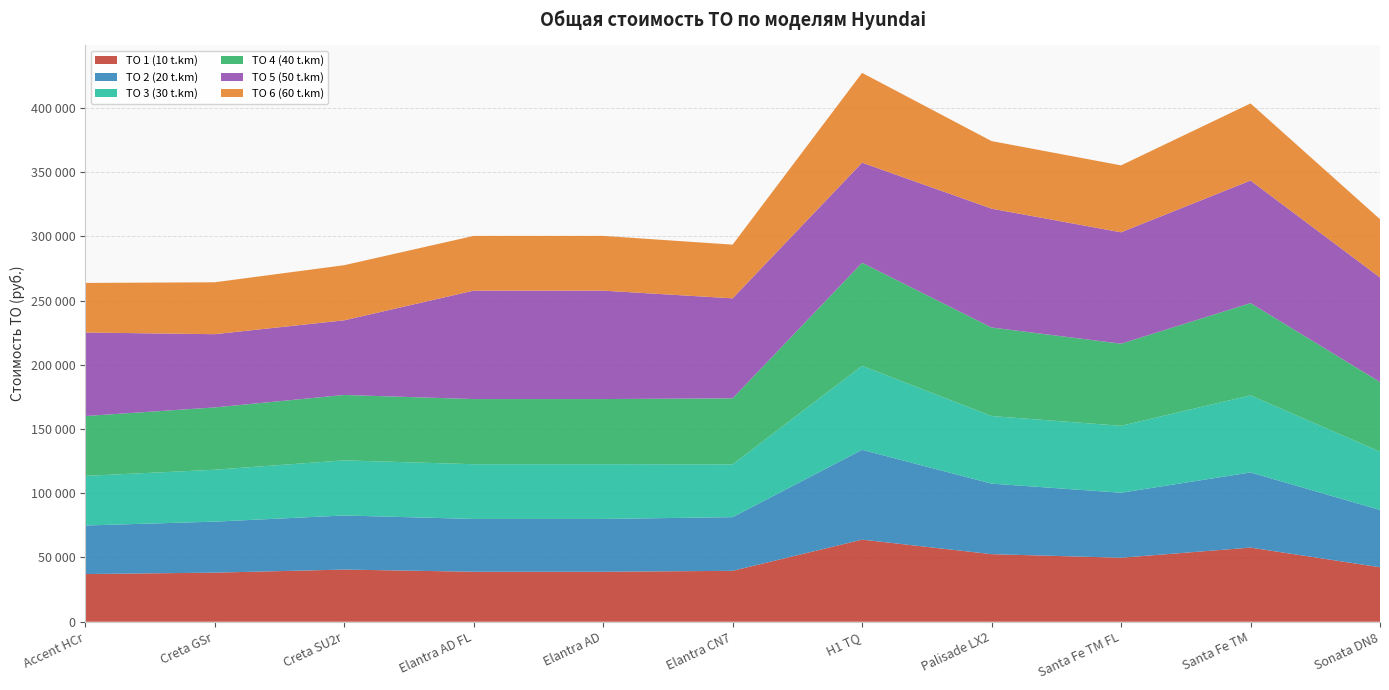

Reading left to right, list all the values displayed in this chart.

TO 1 (10 t.km): 37100	38200	40600	38900	38900	39600	63900	52600	49800	57700	42400
TO 2 (20 t.km): 37800	39700	42100	41100	41100	41800	69900	54900	50600	58500	44600
TO 3 (30 t.km): 38600	40400	42900	42600	42600	41100	65400	52600	52100	60000	45400
TO 4 (40 t.km): 46600	48500	50900	50700	50700	51400	80200	68900	63900	71800	54200
TO 5 (50 t.km): 65000	57000	58100	84400	84400	77800	77900	92500	86700	95400	81300
TO 6 (60 t.km): 38600	40400	42900	42600	42600	41800	69900	52600	52100	60000	45400